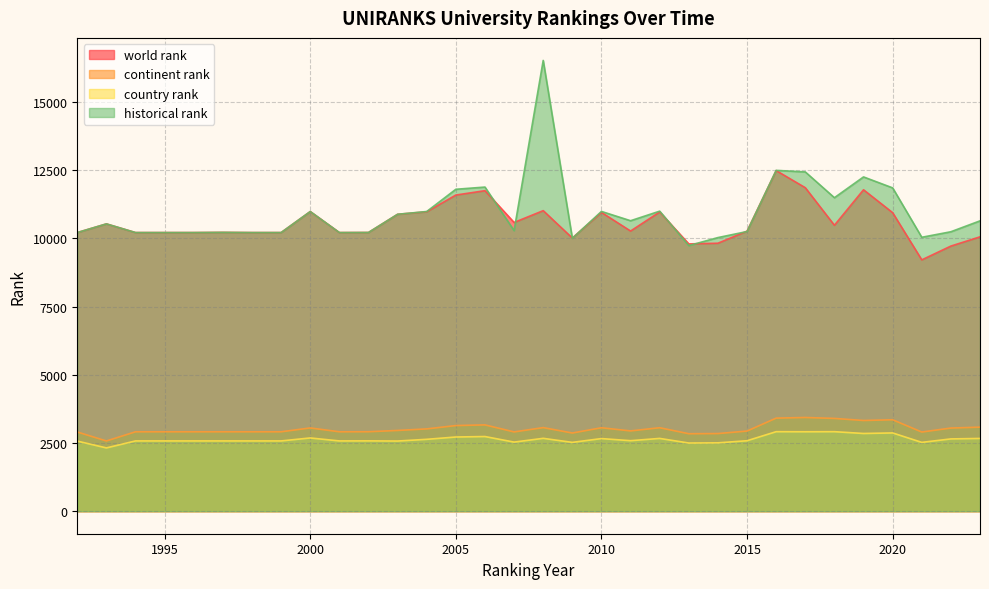

True or false: continent rank and country rank cross at least once.

False